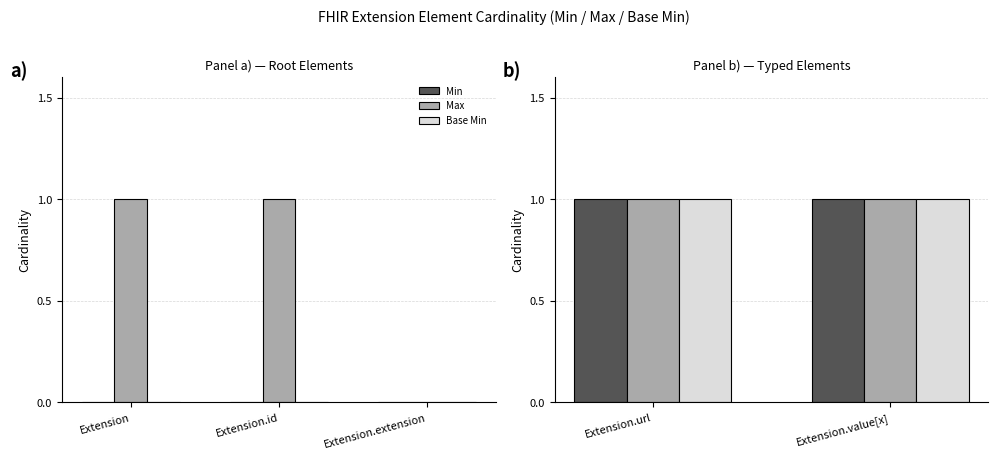

Reading right to left, list all the values displayed in this chart.

Min: Extension.value[x]=1	Extension.url=1	Extension.extension=0	Extension.id=0	Extension=0
Max: Extension.value[x]=1	Extension.url=1	Extension.extension=0	Extension.id=1	Extension=1
Base Min: Extension.value[x]=1	Extension.url=1	Extension.extension=0	Extension.id=0	Extension=0